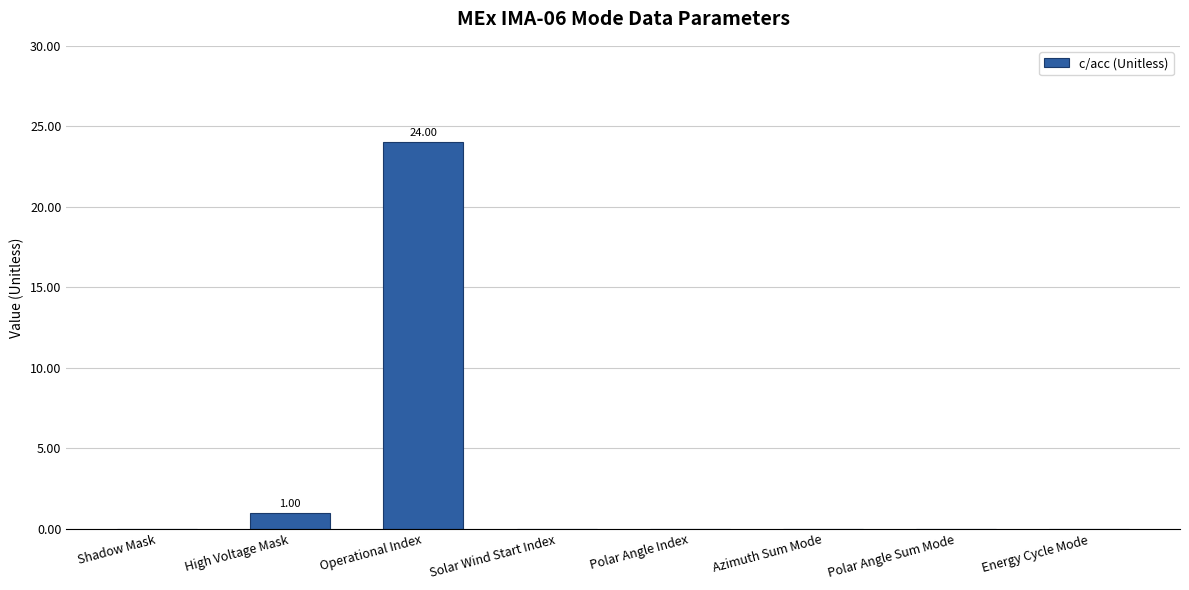

What is the change in value from Shadow Mask to Operational Index?

+24